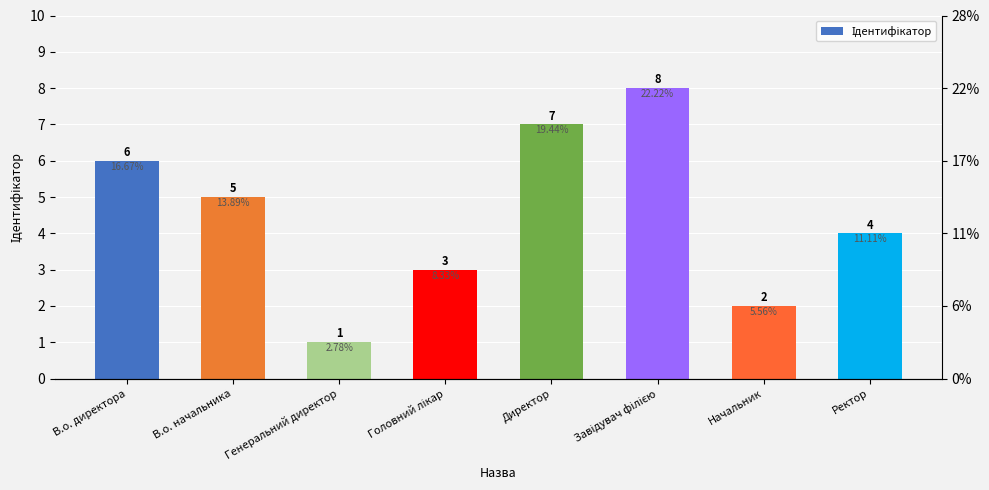

Which has a higher value, Завідувач філією or Директор?

Завідувач філією